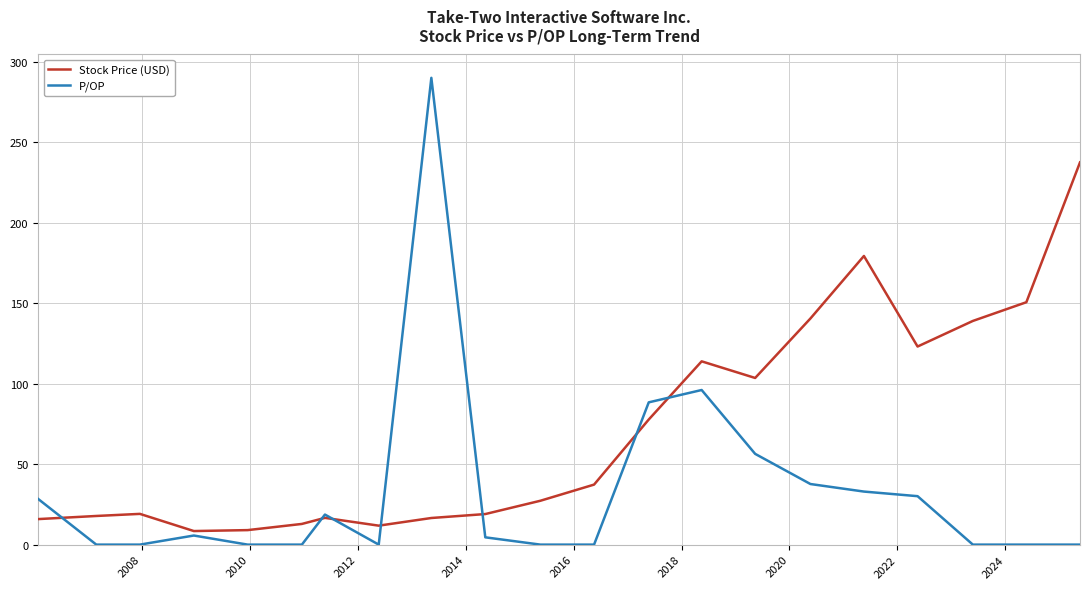

True or false: P/OP has more than 0 points higher than both neighbors.

True